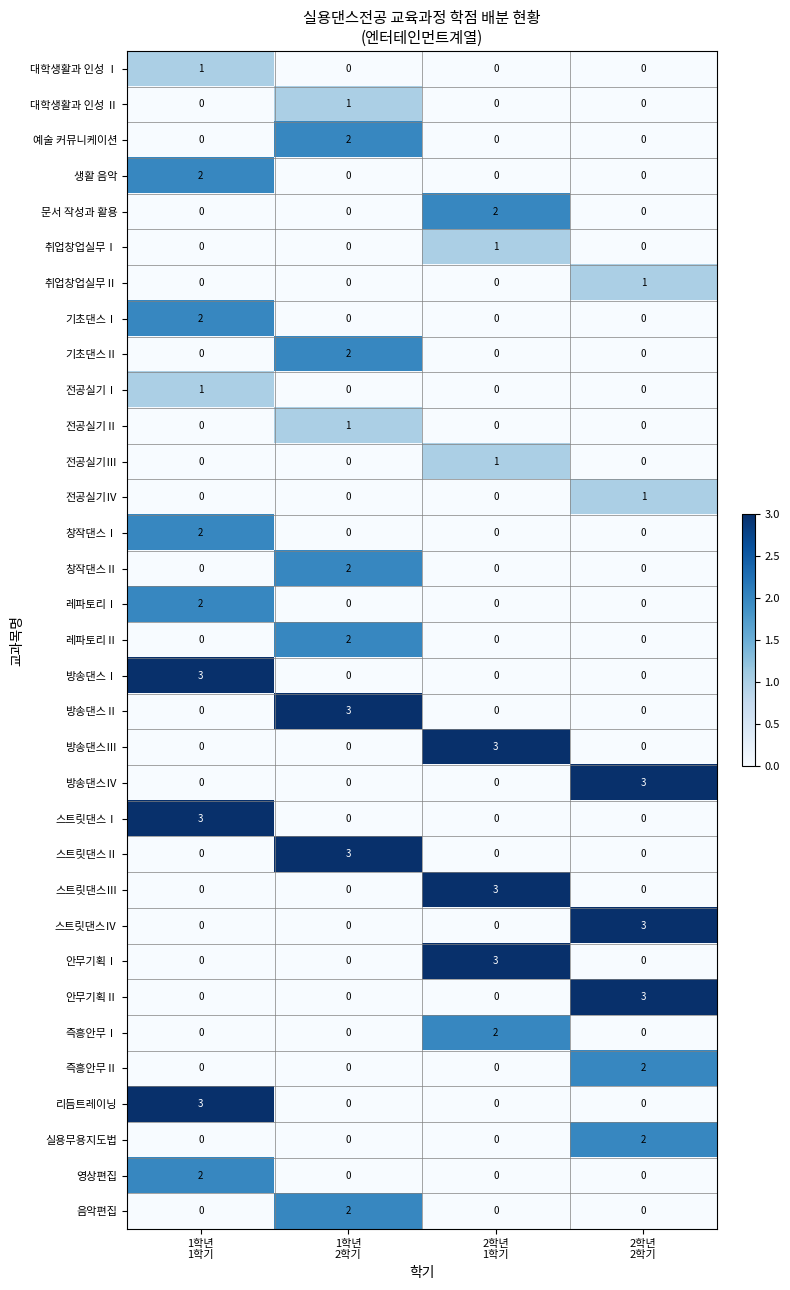

How many 창작댄스Ⅱ values are between 0 and 2?

4